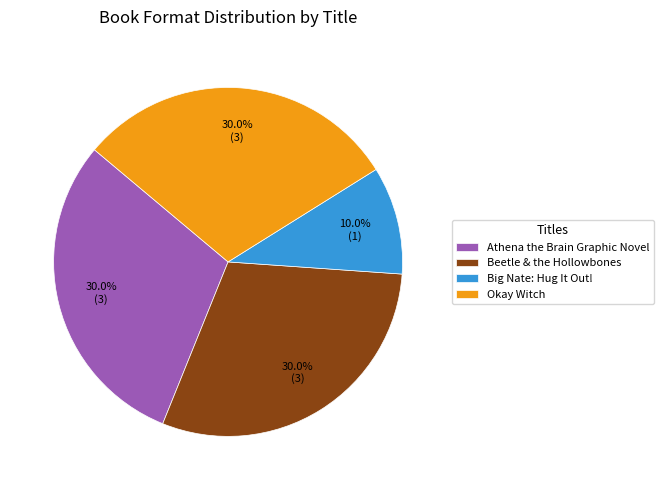

What is the smallest slice in the pie chart?

Big Nate: Hug It Out!